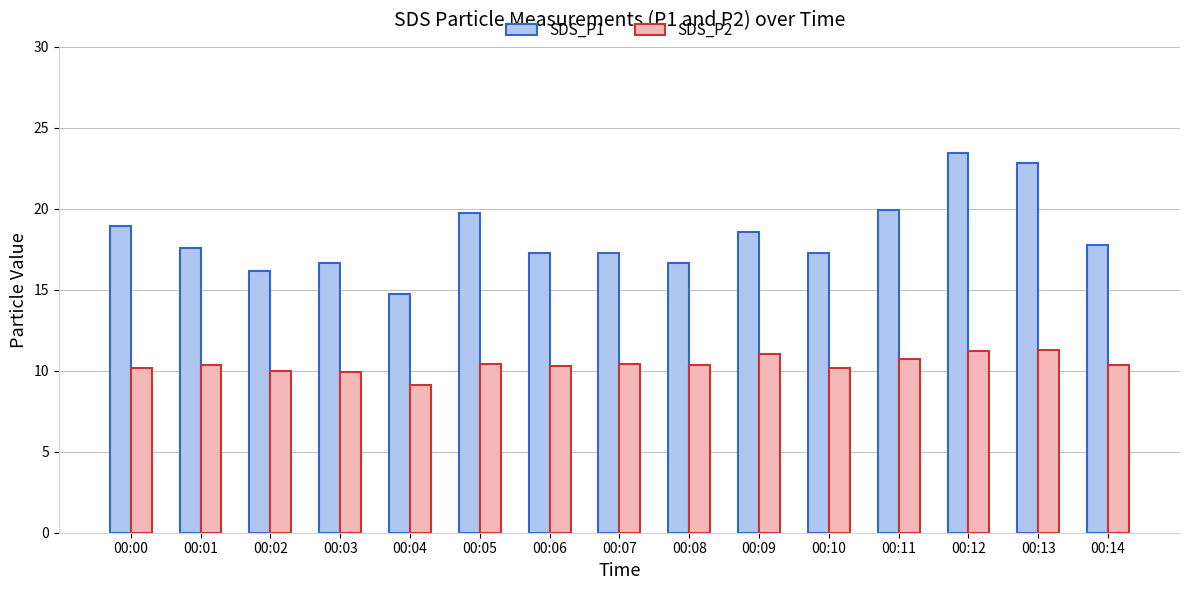

How many bars are there in each group?

2